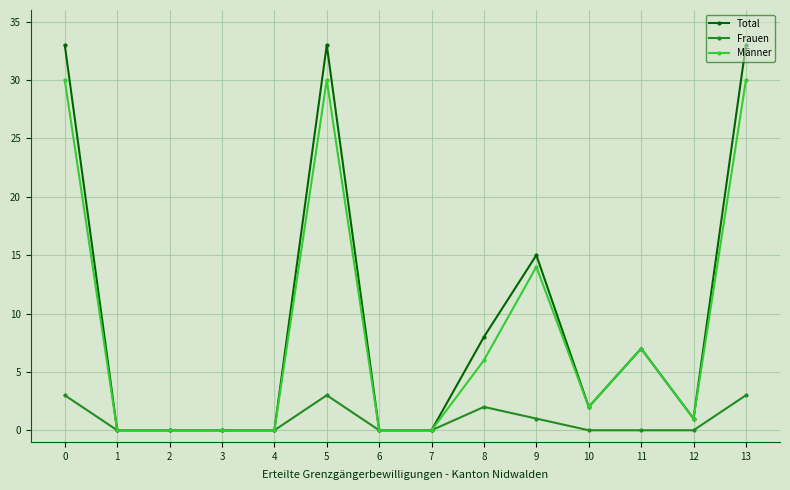

How many categories are shown in the chart?

14